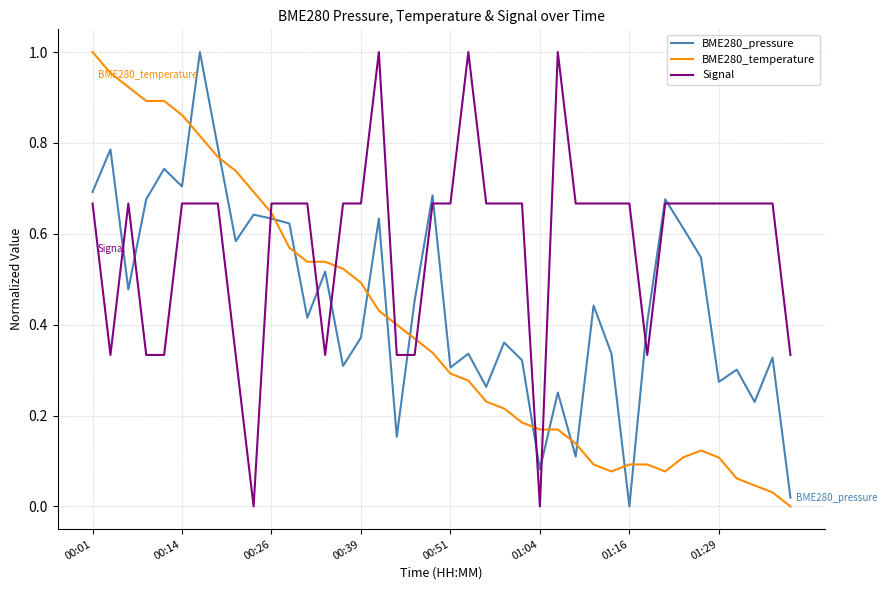

After their last crossing, which series has the higher values: BME280_temperature or Signal?

Signal